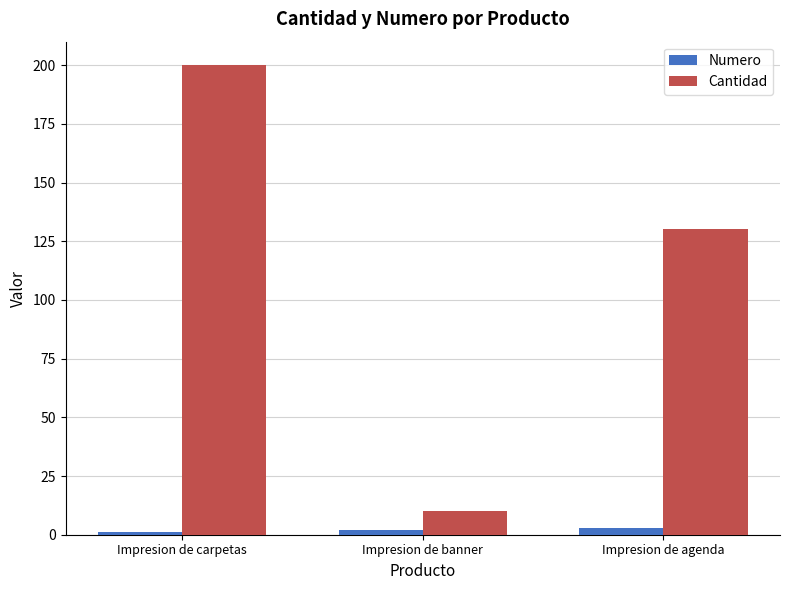

Reading left to right, what are all the values shown in this chart?

Numero: 1	2	3
Cantidad: 200	10	130